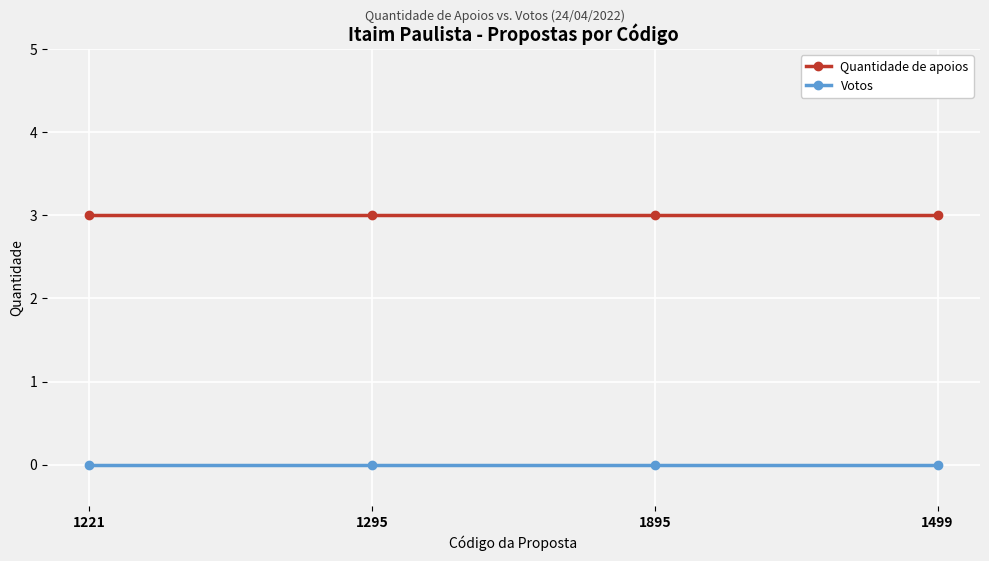

What are all the series names shown in the legend?

Quantidade de apoios, Votos